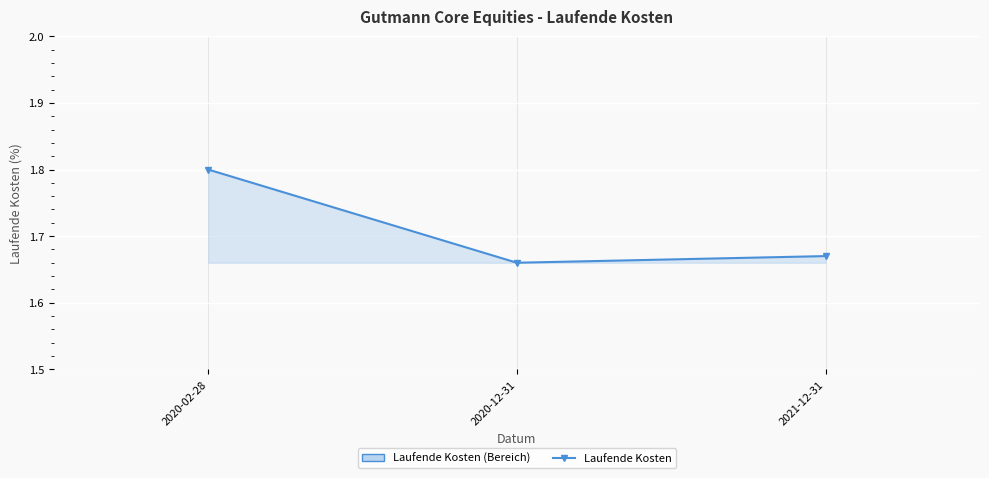

Where is the data nearest to the value 1?

2020-12-31